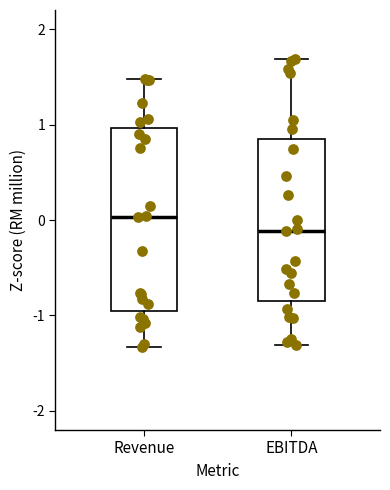

Reading left to right, read every box against the y-axis: the position of its median line, the range the box covers, and the ends of its whiskers. The values are not printed on the chart, so give them approximately, as read against the axis.

Revenue: median 0.0, box -0.9 to 1.0, whiskers -1.3 to 1.5
EBITDA: median -0.1, box -0.8 to 0.8, whiskers -1.3 to 1.7